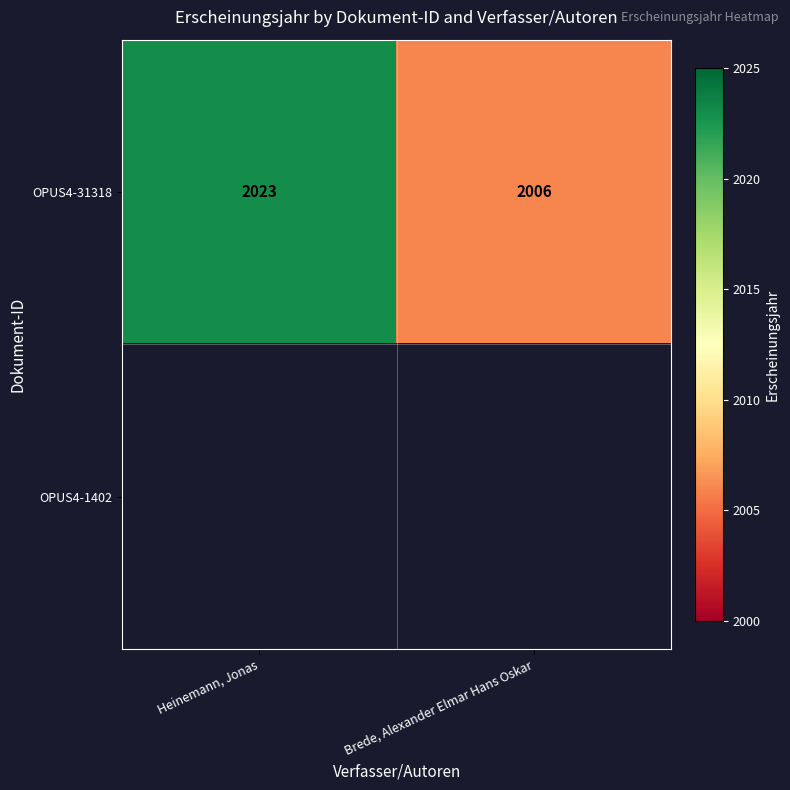

True or false: OPUS4-31318 has a value of 2006 at Brede, Alexander Elmar Hans Oskar.

True